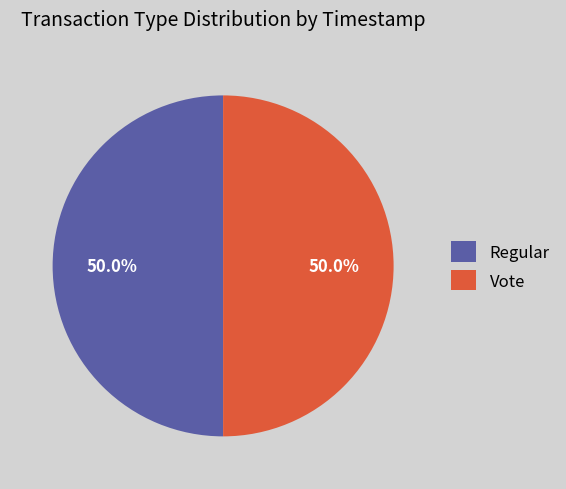

Count the number of slices in the pie.

2